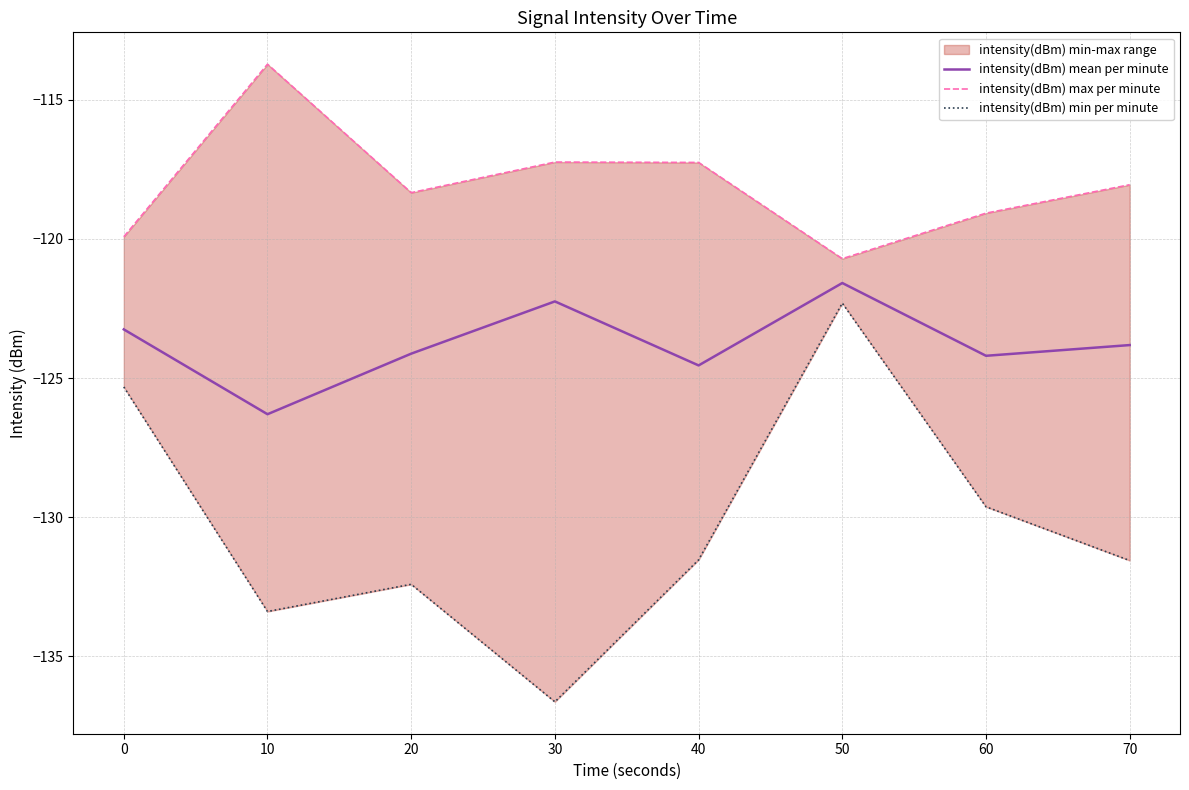

Where does the intensity(dBm) mean per minute series first go above -123?

30